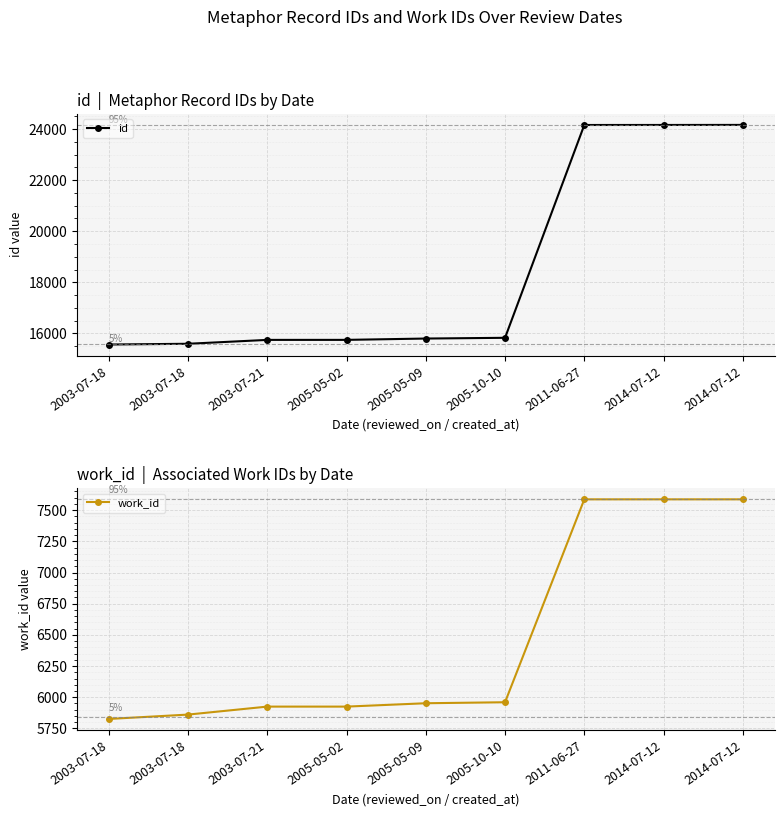

How many data points in id are above 15800?

4